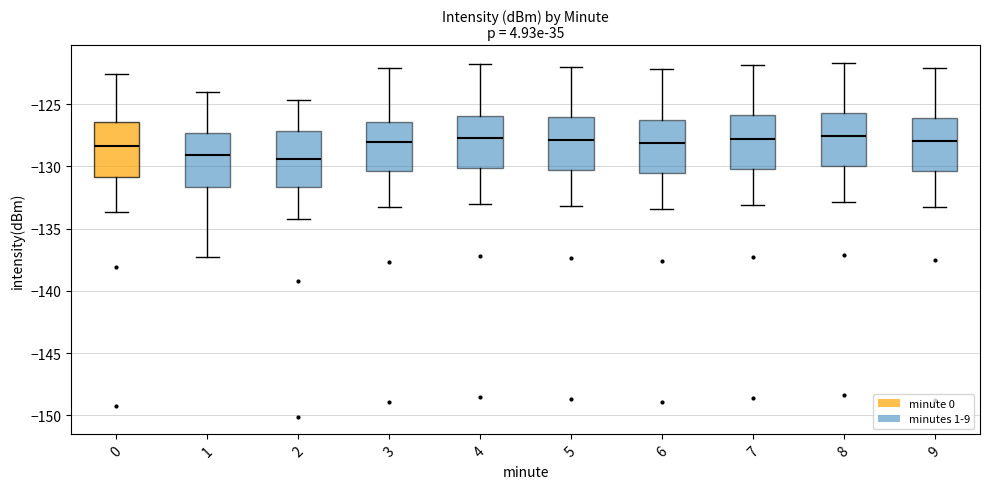

Reading left to right, transcribe this box plot: for each box, give where its median line is, the range the box spans, and where its two whiskers end, as read against the y-axis. The values are not printed on the chart, so give them approximately, as read against the axis.

0: median -128.5, box -131.0 to -126.5, whiskers -133.5 to -122.5
1: median -129.0, box -131.5 to -127.5, whiskers -137.5 to -124.0
2: median -129.5, box -131.5 to -127.0, whiskers -134.0 to -124.5
3: median -128.0, box -130.5 to -126.5, whiskers -133.5 to -122.0
4: median -127.5, box -130.0 to -126.0, whiskers -133.0 to -122.0
5: median -128.0, box -130.5 to -126.0, whiskers -133.0 to -122.0
6: median -128.0, box -130.5 to -126.0, whiskers -133.5 to -122.0
7: median -128.0, box -130.0 to -126.0, whiskers -133.0 to -122.0
8: median -127.5, box -130.0 to -125.5, whiskers -133.0 to -121.5
9: median -128.0, box -130.5 to -126.0, whiskers -133.5 to -122.0